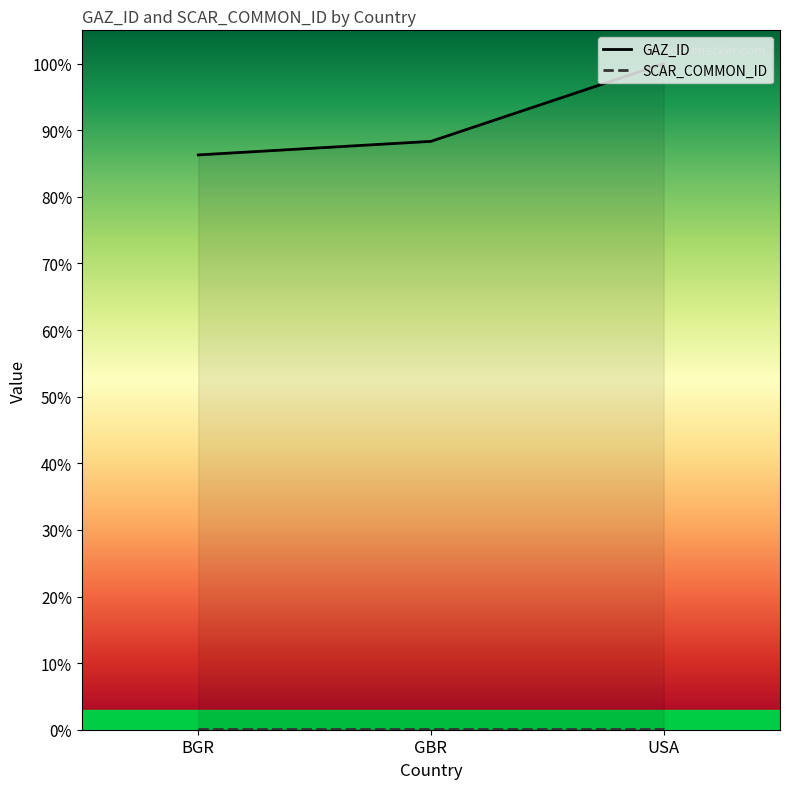

What value does the data have at BGR?

86.3